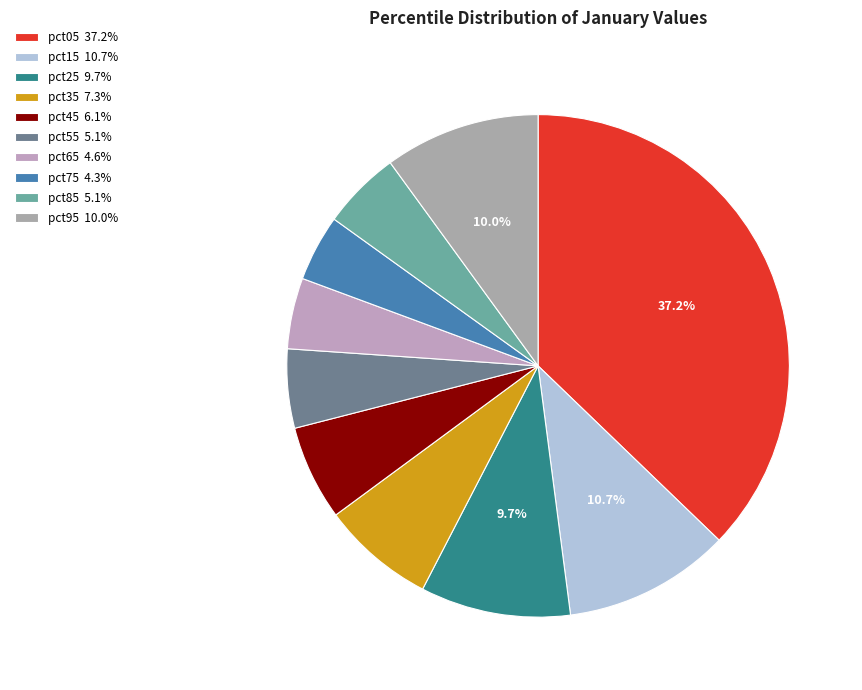

Count the number of slices in the pie.

10